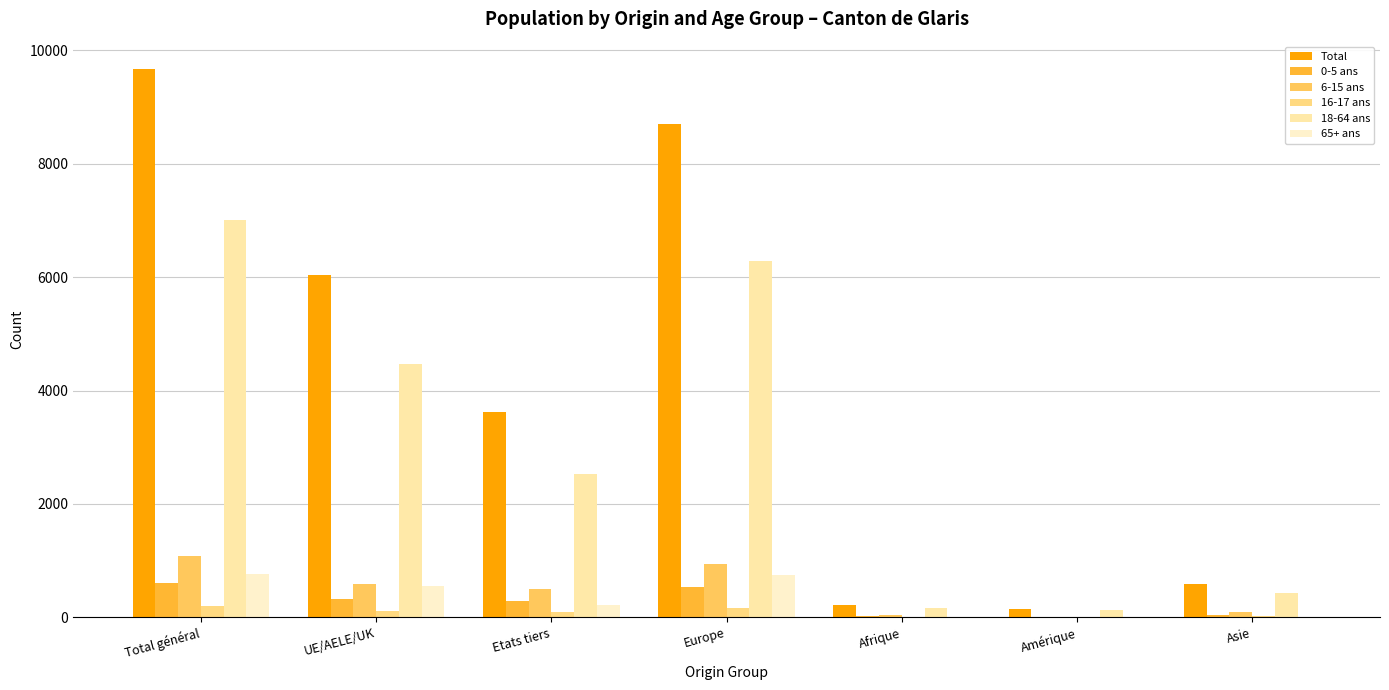

How many series are shown in this chart?

6